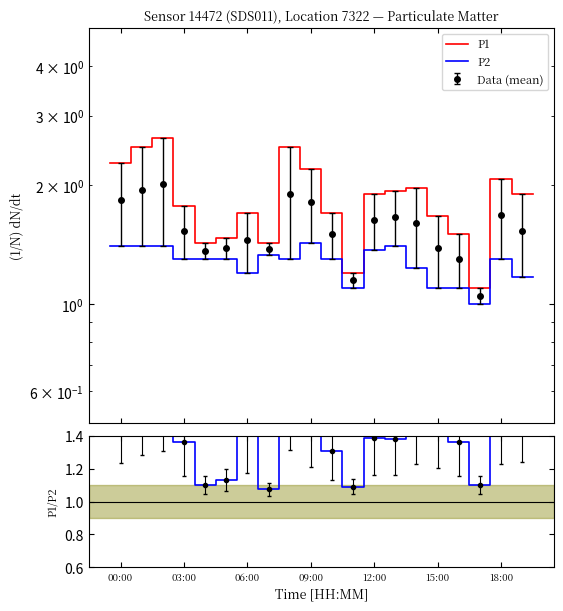

Where do P1/P2 and P2 first cross each other?

09:00 and 12:00